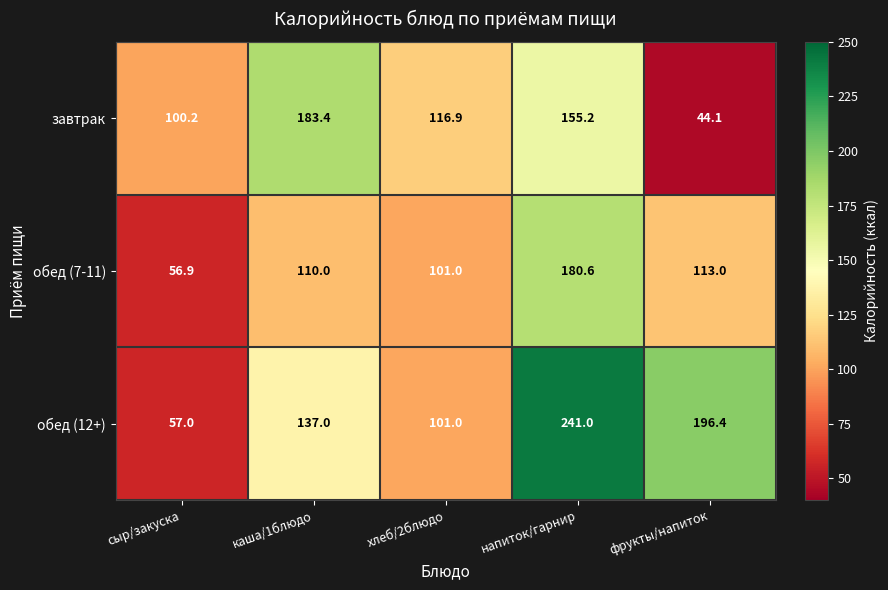

Read the обед (12+) value at фрукты/напиток.

196.4